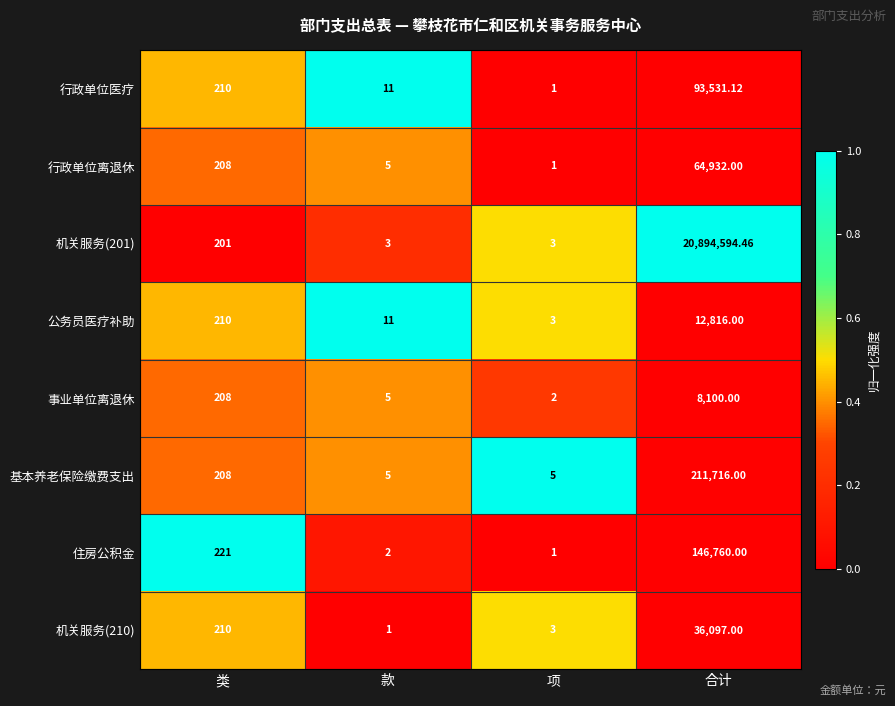

Between 类 and 款, which series saw the biggest shift?

住房公积金